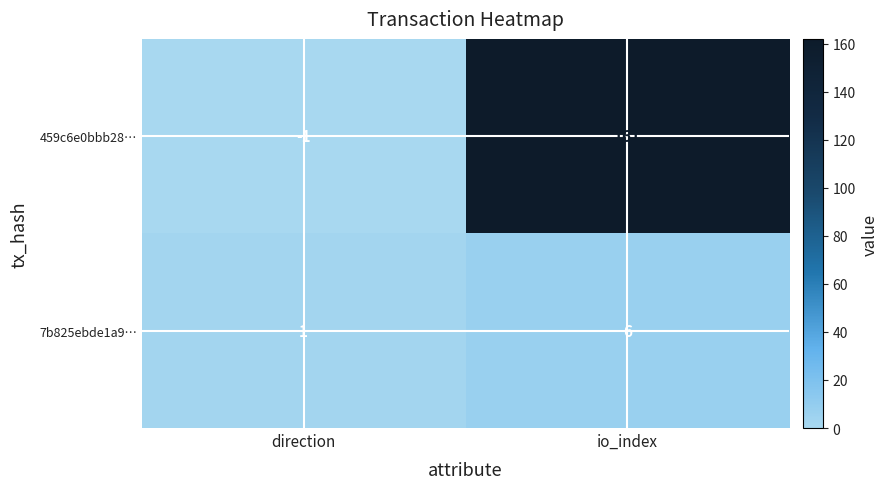

Reading left to right, extract all data points from this chart.

459c6e0bbb28…: direction=-1	io_index=161
7b825ebde1a9…: direction=1	io_index=6